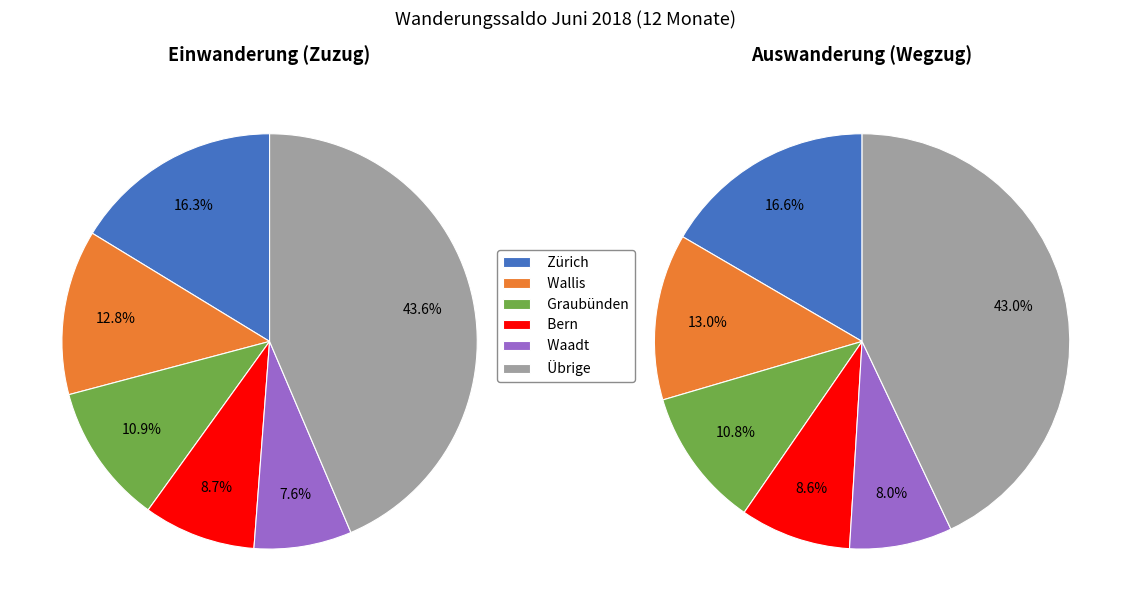

To the nearest percent, what percentage of the pie is Graubünden?

11%